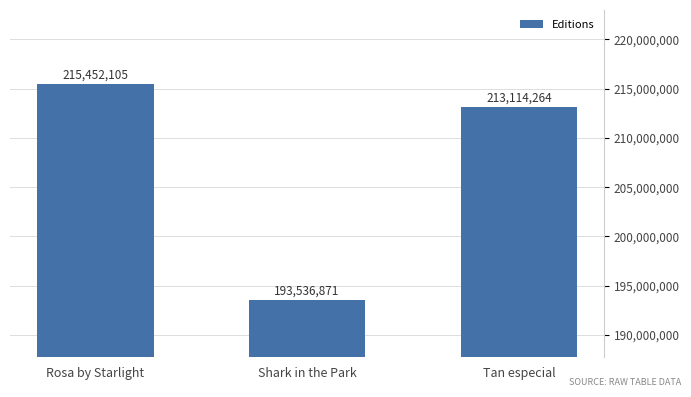

Are the bars grouped side by side (vs. stacked)?

No